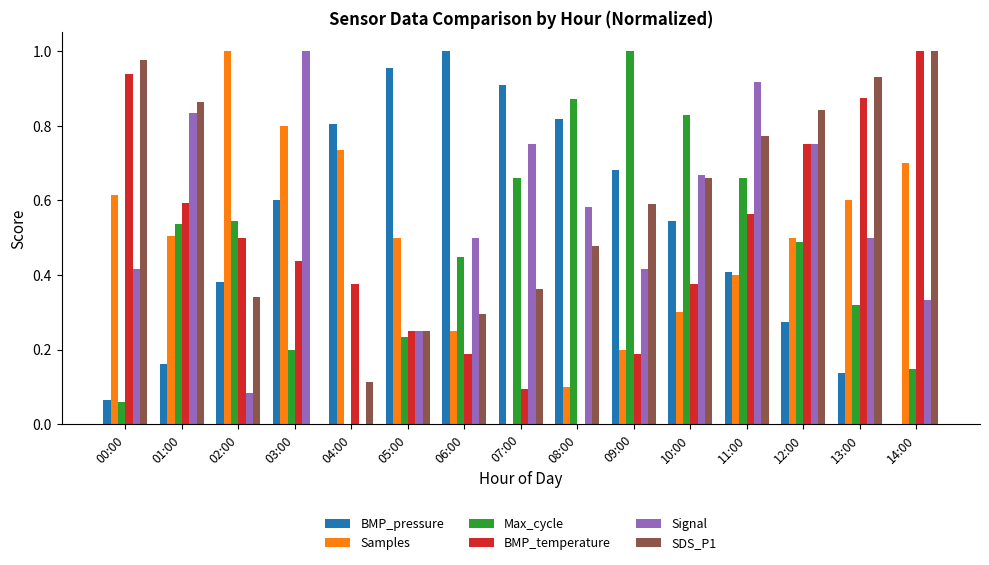

True or false: BMP_temperature has a value of 0.8 at 12:00.

True